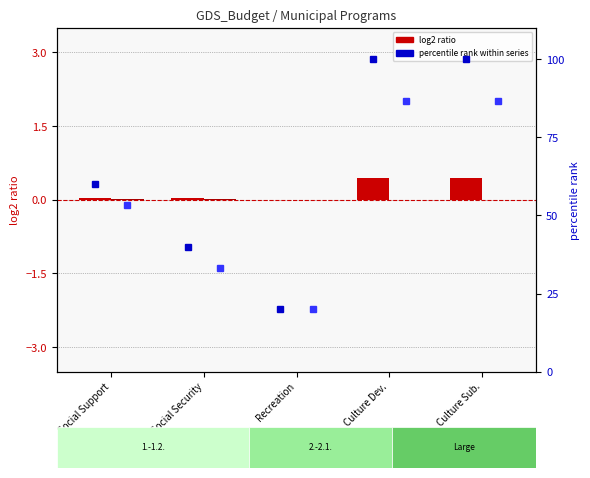

Rank the categories by percentile rank (2026) value from lowest to highest.

Recreation, Social Security, Social Support, Culture Dev., Culture Sub.